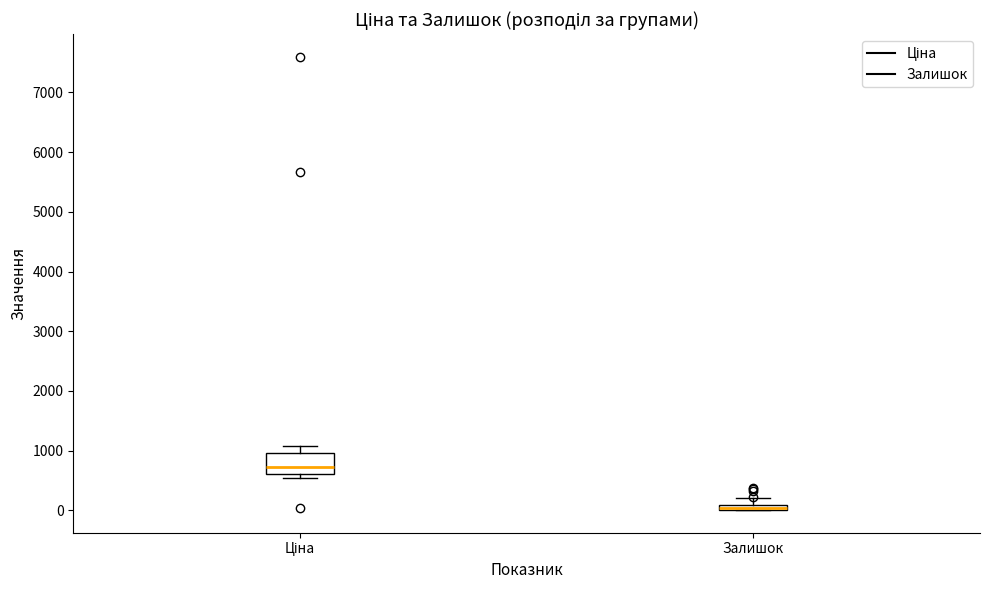

Where does the upper whisker of the box for Залишок end on the y-axis? The values are not printed on the chart, so give them approximately, as read against the axis.

200